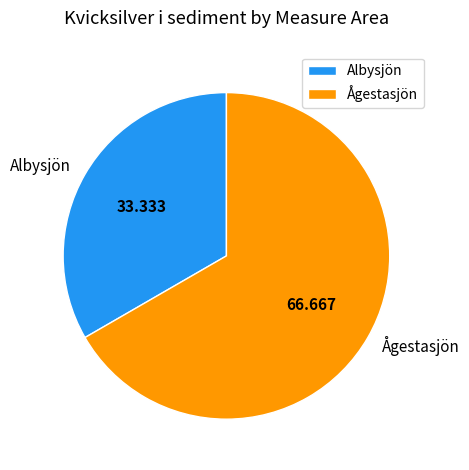

Do Ågestasjön and Albysjön together represent more than half of the pie?

Yes